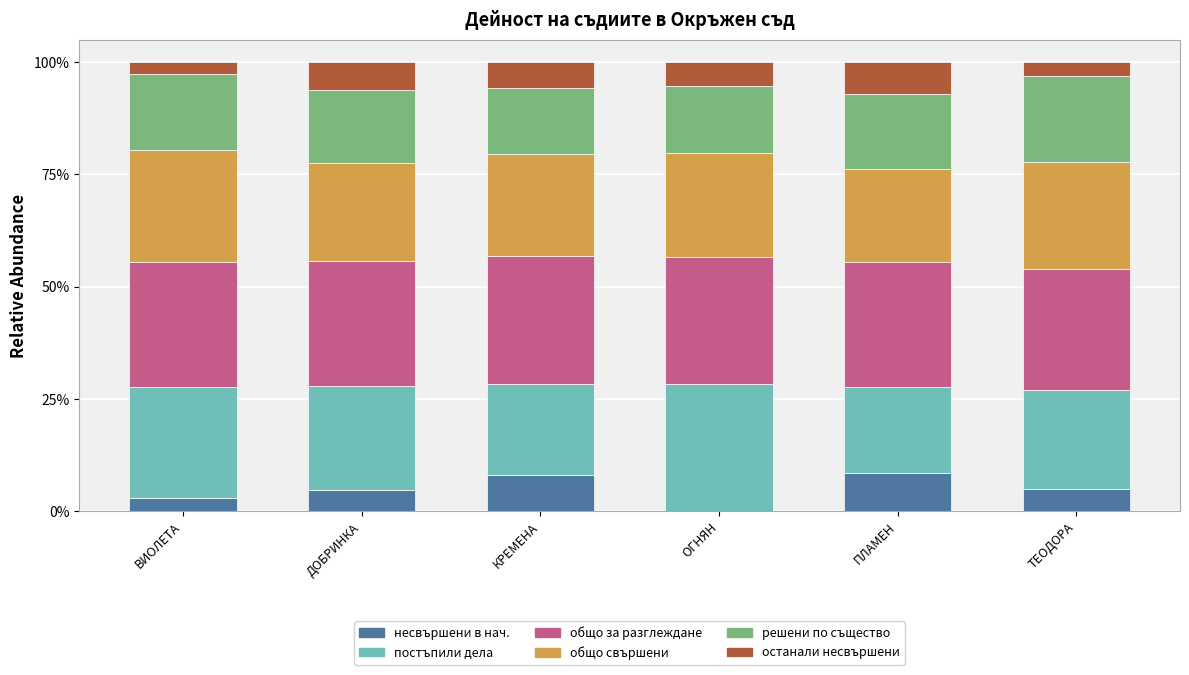

What is the total value across all series at КРЕМЕНА?

100.0